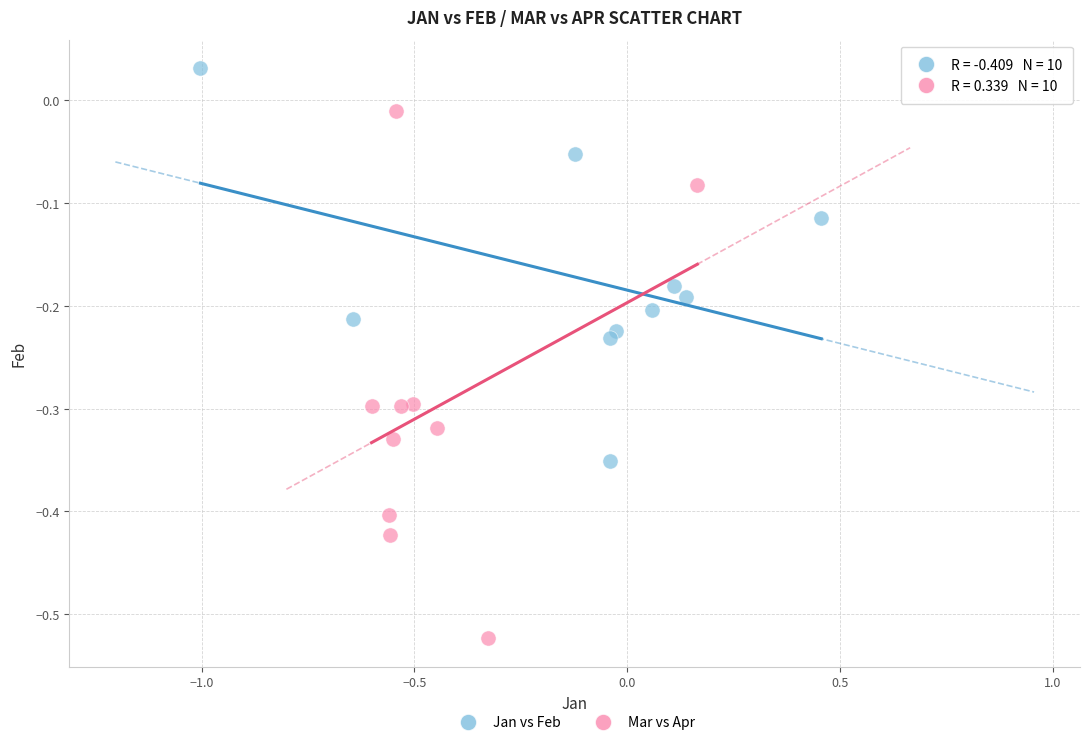

Which series reaches the maximum Y coordinate?

Jan vs Feb